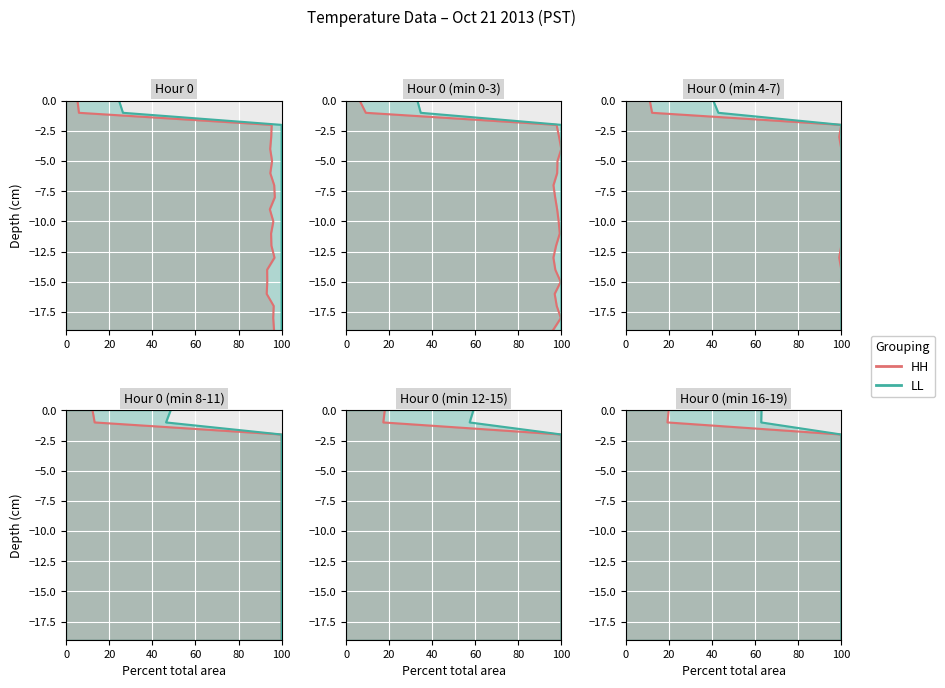

What is the value of the HH point at the 5th from the left?

-4